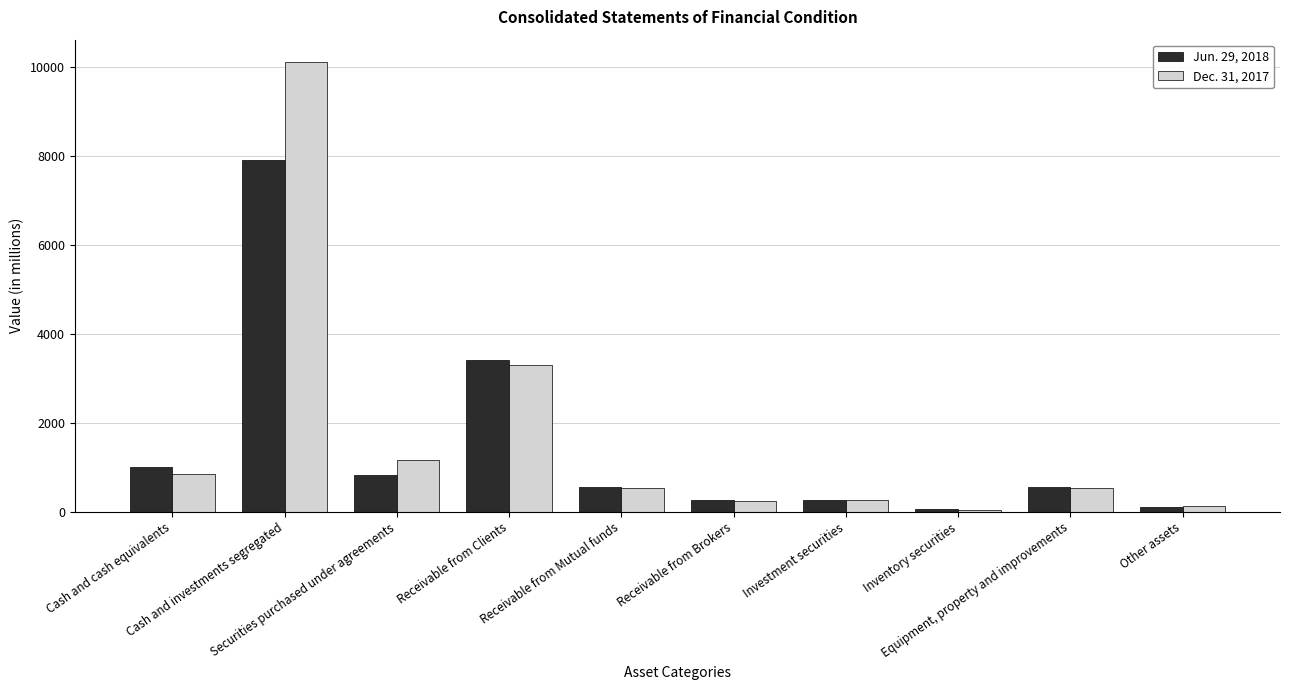

What is the label of the 9th bar from the left?

Equipment, property and improvements